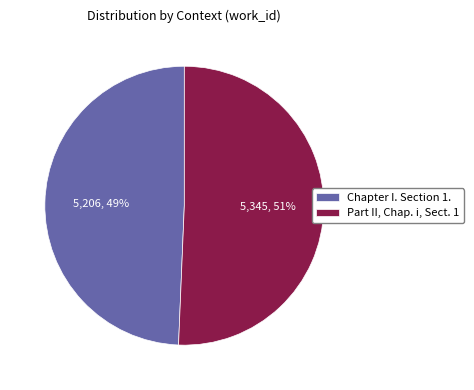

Rank the categories by value from lowest to highest.

Chapter I. Section 1., Part II, Chap. i, Sect. 1